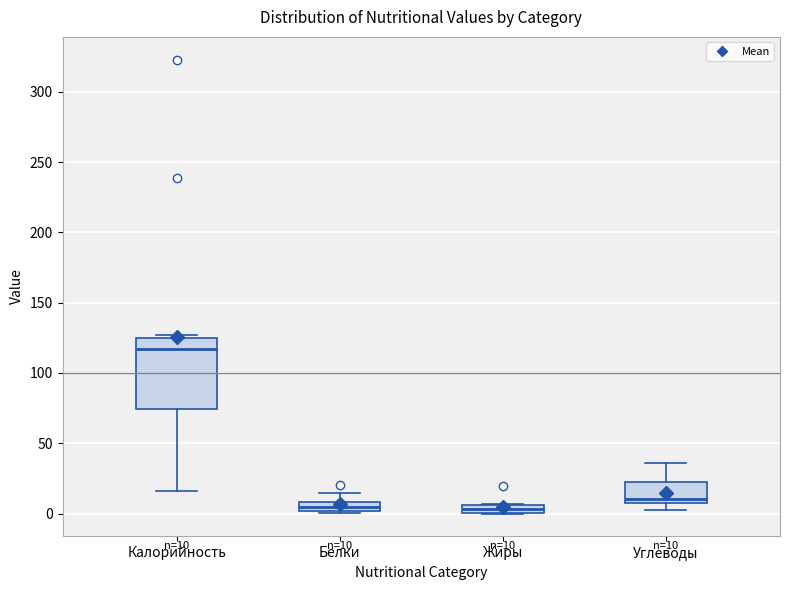

Comparing the boxes themselves (not the whiskers), which one is the tallest?

Калорийность